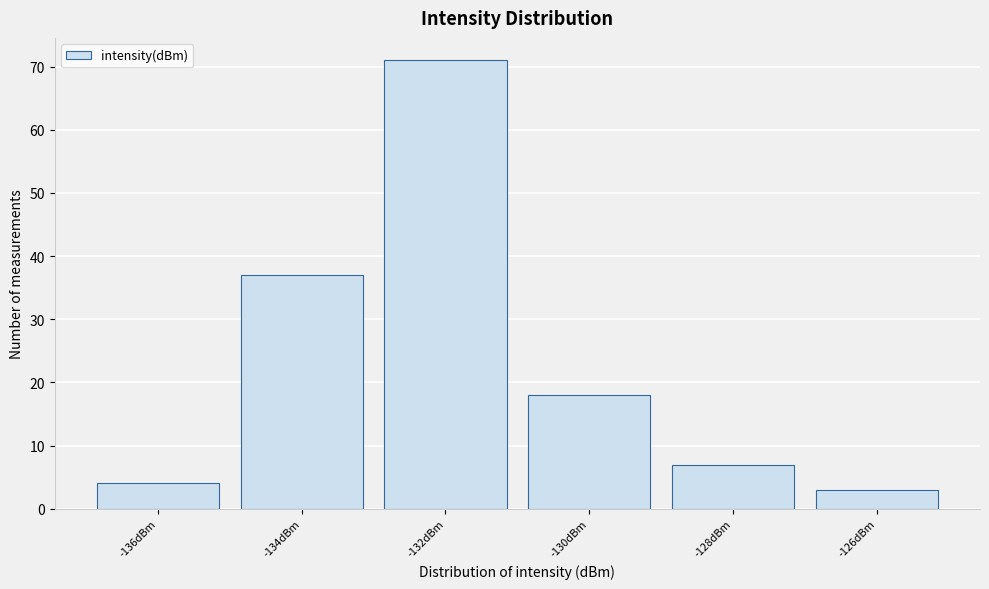

Reading left to right, transcribe all the data shown in this chart.

-136dBm=4	-134dBm=37	-132dBm=71	-130dBm=18	-128dBm=7	-126dBm=3